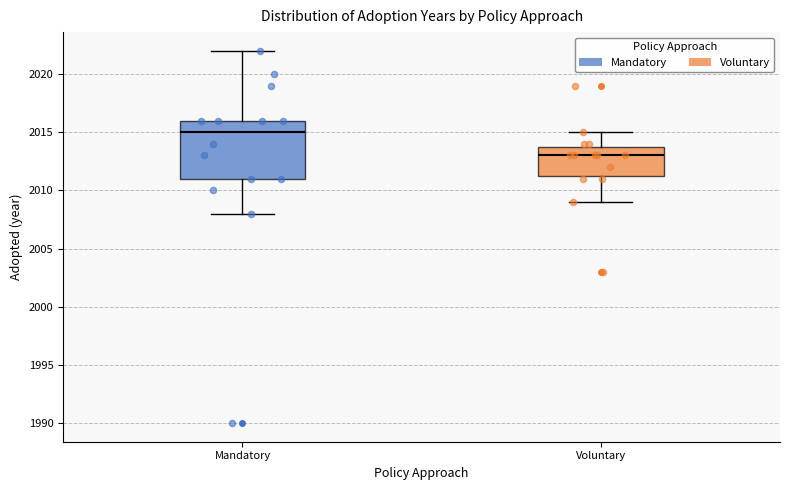

Comparing the boxes themselves (not the whiskers), which one is the tallest?

Mandatory